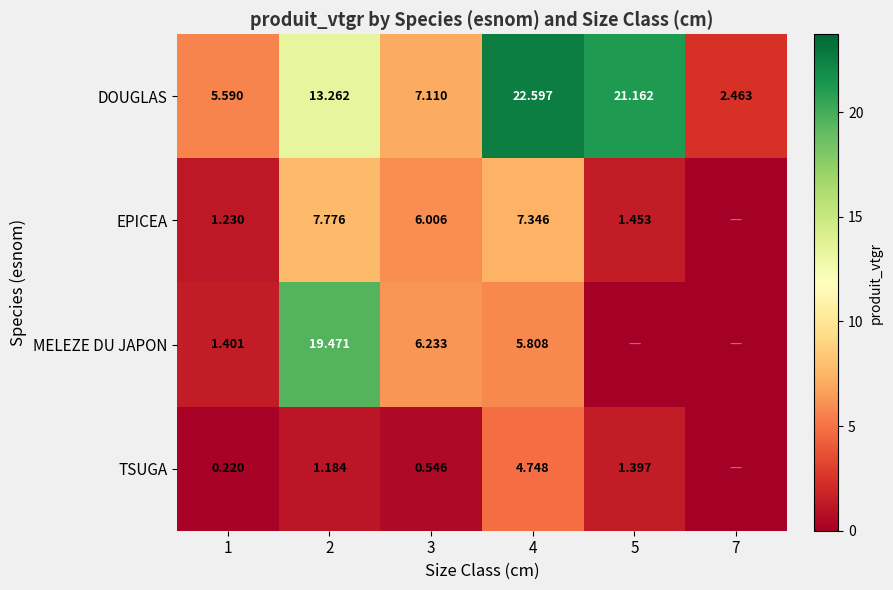

At 1, list the series in order from largest to smallest.

DOUGLAS, MELEZE DU JAPON, EPICEA, TSUGA